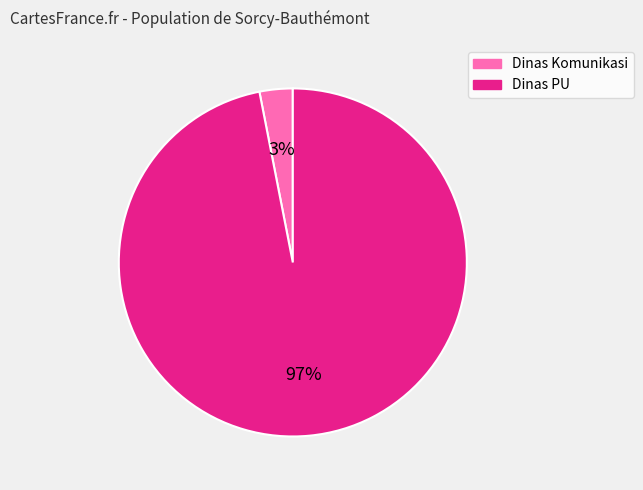

Is there any slice that represents more than half of the pie?

Yes